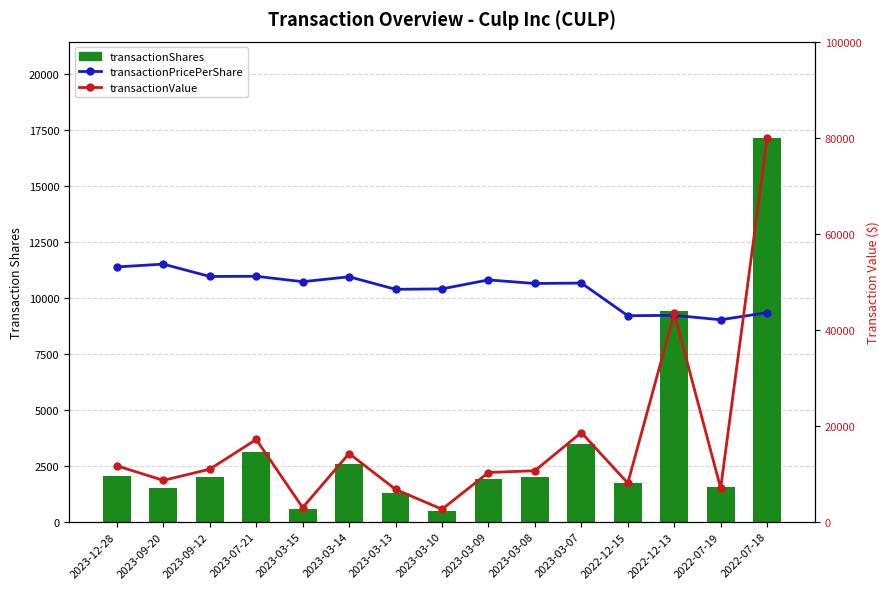

The value of transactionPricePerShare at 2022-12-13 is 9218.3. True or false?

True